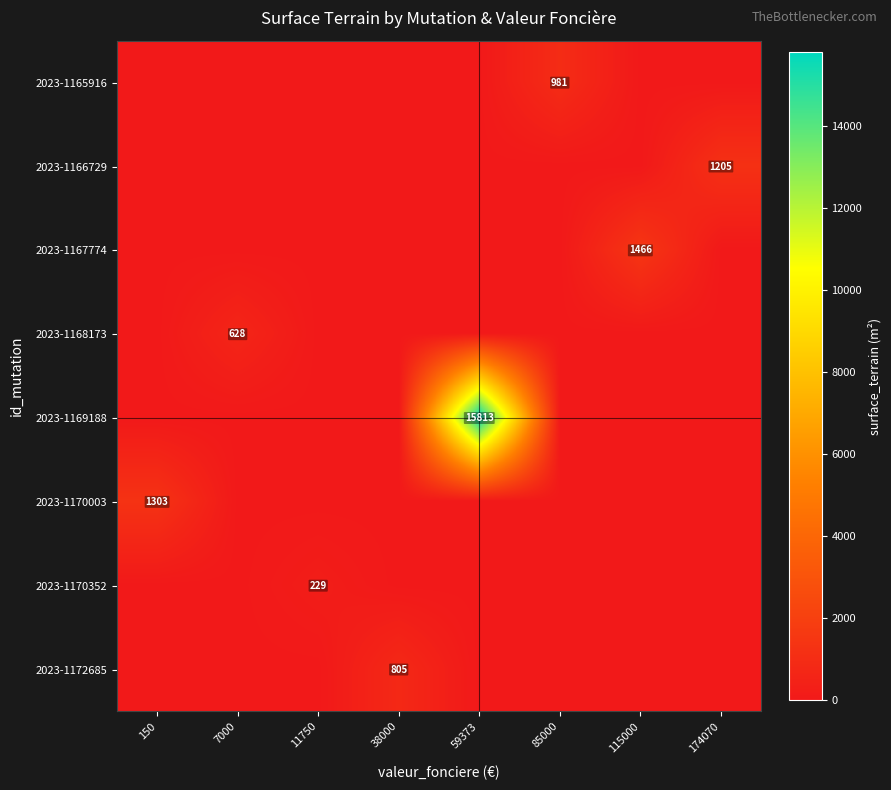

True or false: 2023-1170003 has a value of 1303 at 150.

True